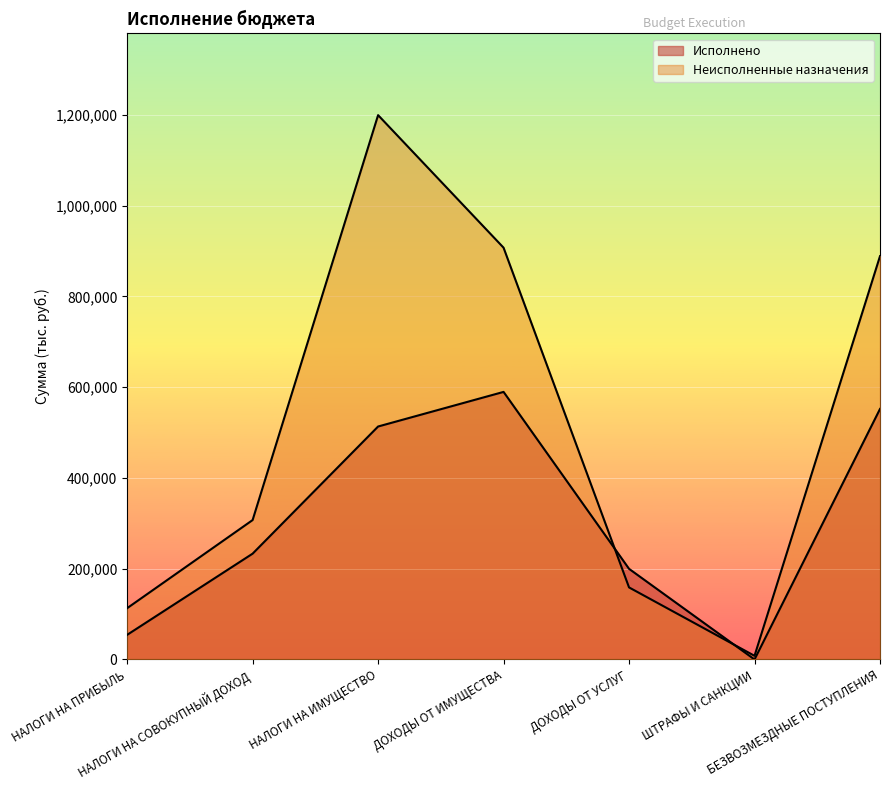

Which category has the highest value in the Неисполненные назначения series?

НАЛОГИ НА ИМУЩЕСТВО